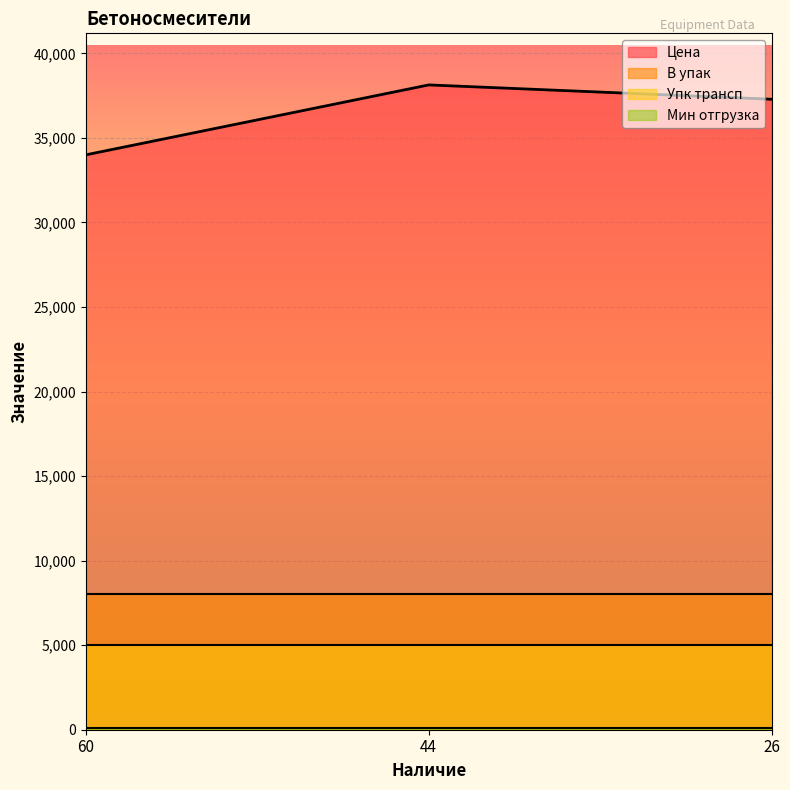

Which has a higher value, 44 or 60?

44